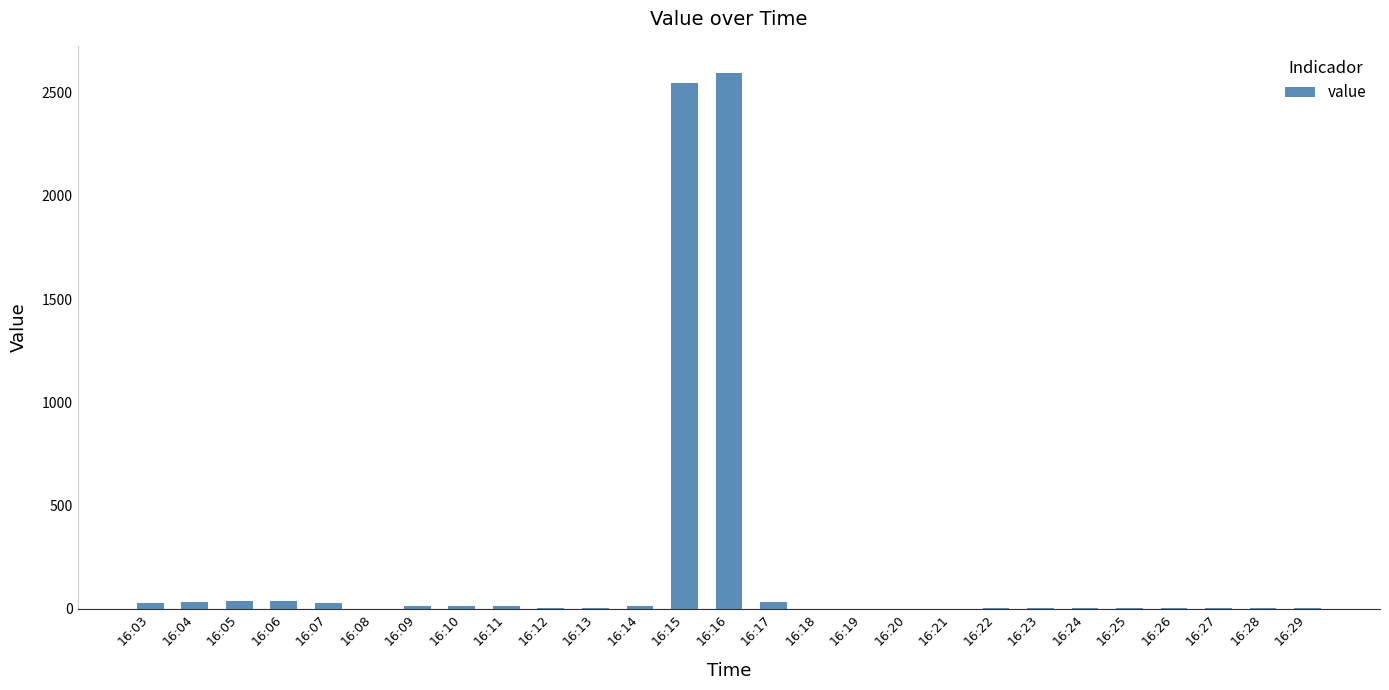

Is it true that the value at 16:16 is 1470?

False